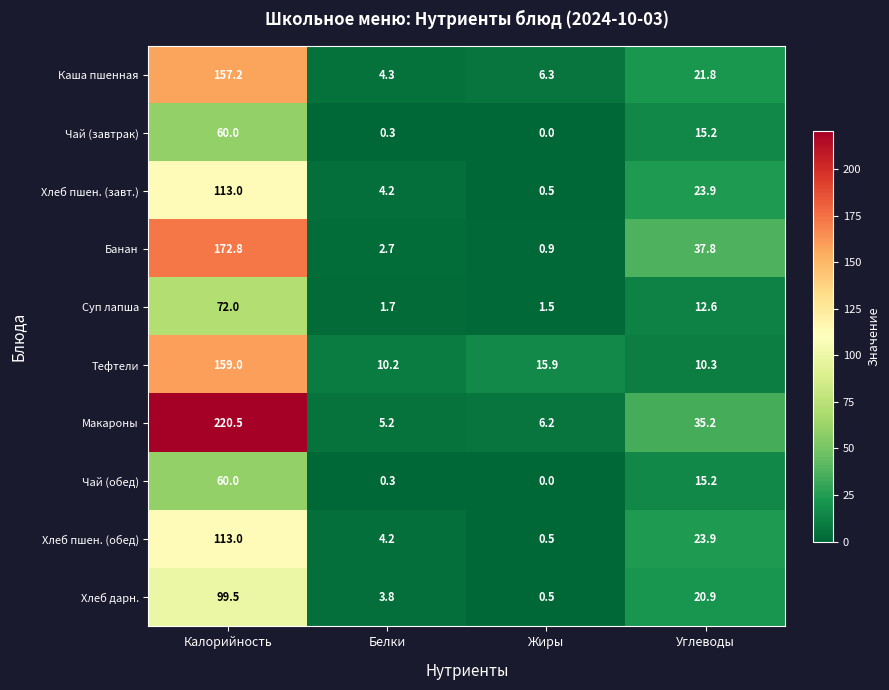

Which series changed the most between Жиры and Углеводы?

Банан